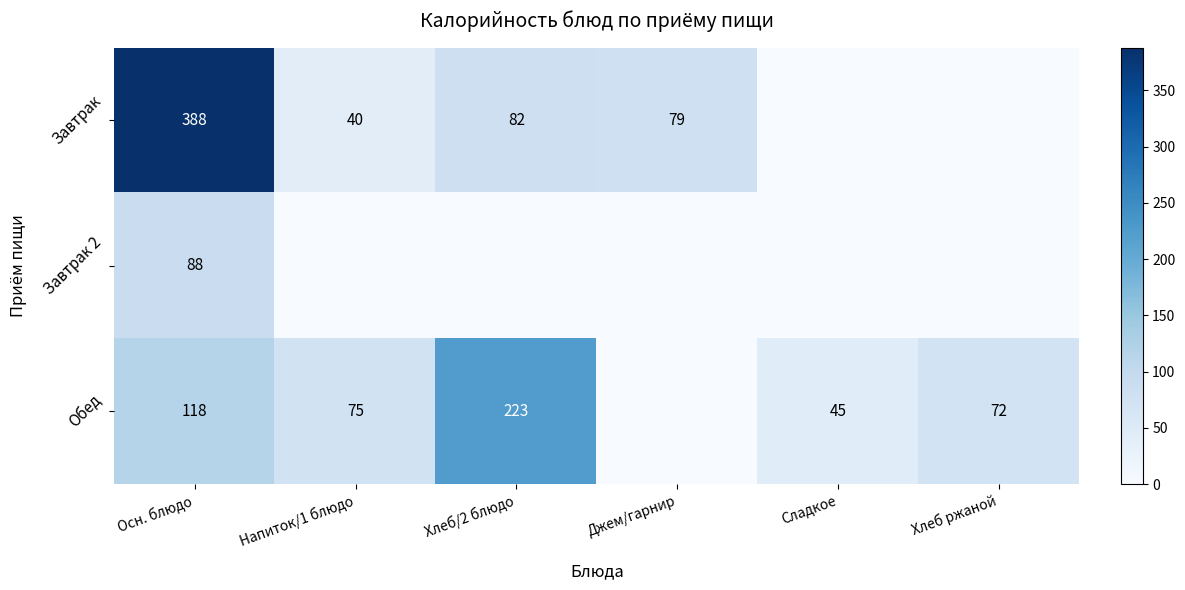

At Осн. блюдо, list the series in order from smallest to largest.

Завтрак 2, Обед, Завтрак